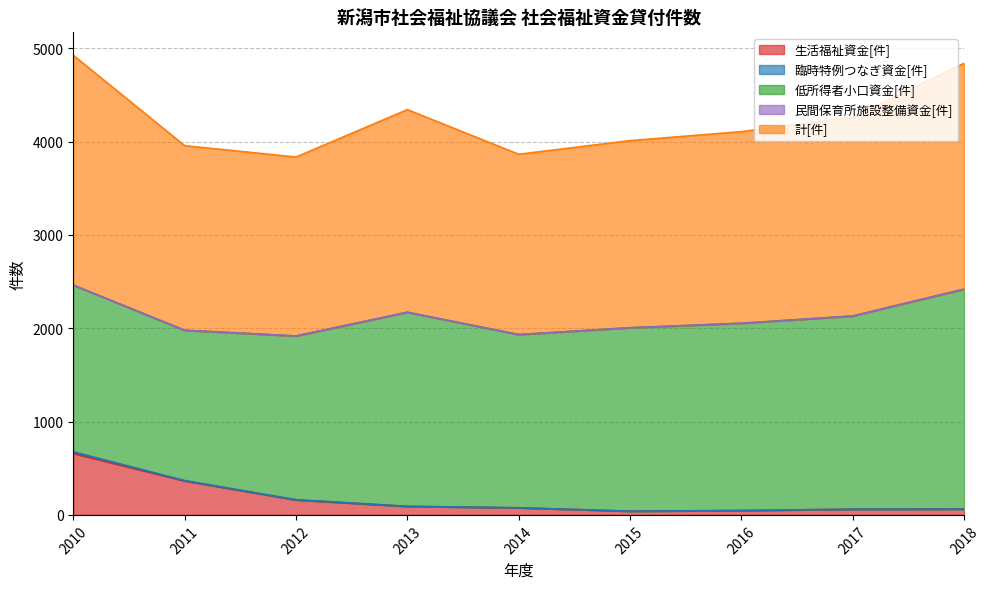

Rank the categories by 民間保育所施設整備資金[件] value from highest to lowest.

2010, 2011, 2012, 2013, 2014, 2015, 2016, 2017, 2018